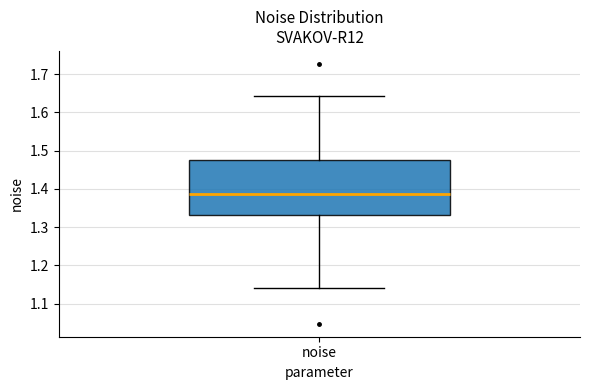

Where does the lower whisker of the box for noise end on the y-axis? The values are not printed on the chart, so give them approximately, as read against the axis.

1.14